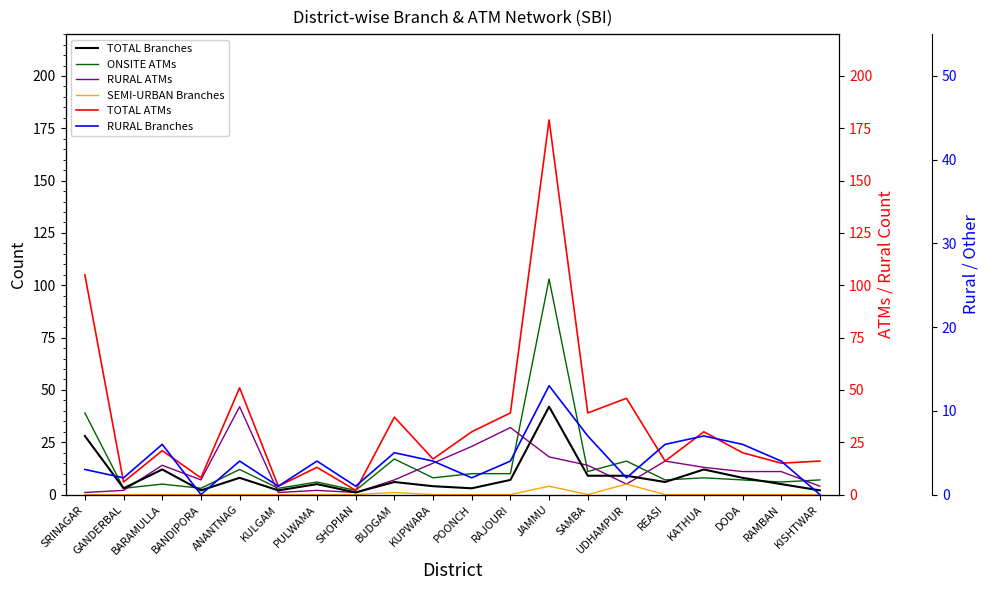

Rank the categories by SEMI-URBAN Branches value from lowest to highest.

SRINAGAR, GANDERBAL, BARAMULLA, BANDIPORA, ANANTNAG, KULGAM, PULWAMA, SHOPIAN, KUPWARA, POONCH, RAJOURI, SAMBA, REASI, KATHUA, DODA, RAMBAN, KISHTWAR, BUDGAM, JAMMU, UDHAMPUR